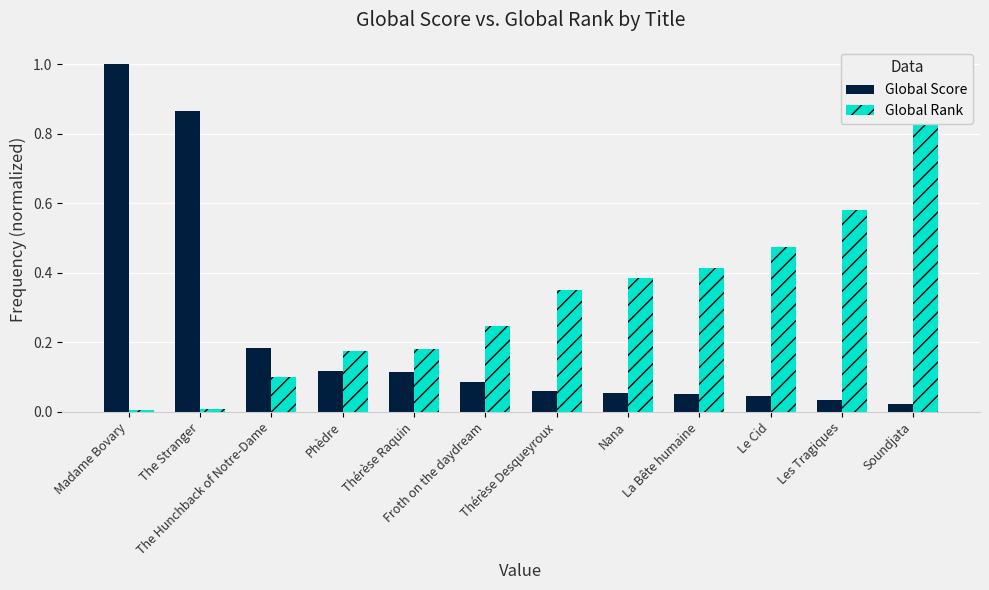

Does the chart contain any negative values?

No